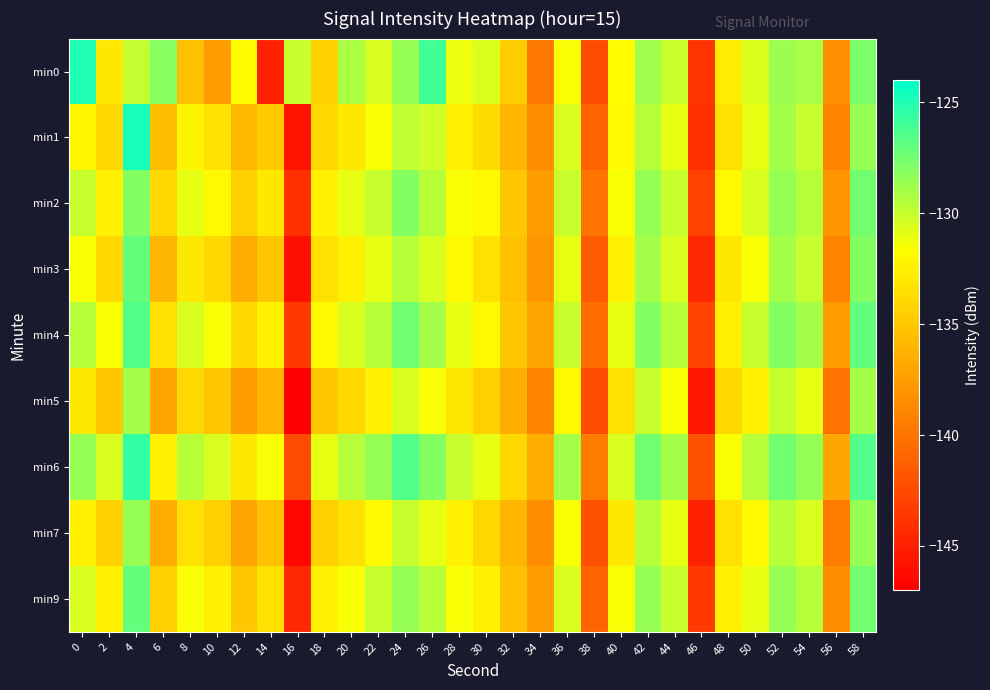

At which category is the sum across all series the highest?

4